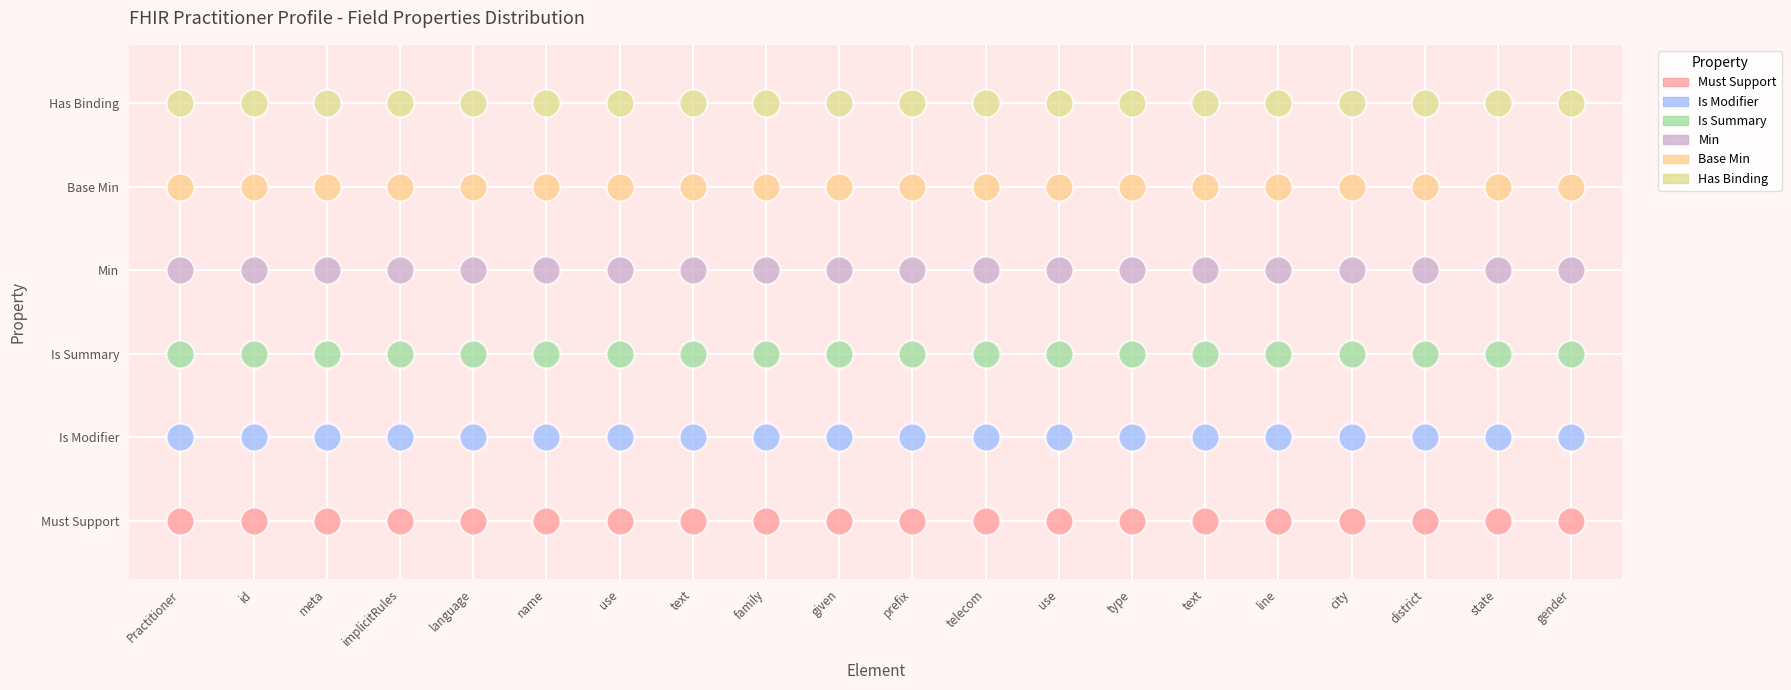

Which series reaches the minimum Y coordinate?

Must Support